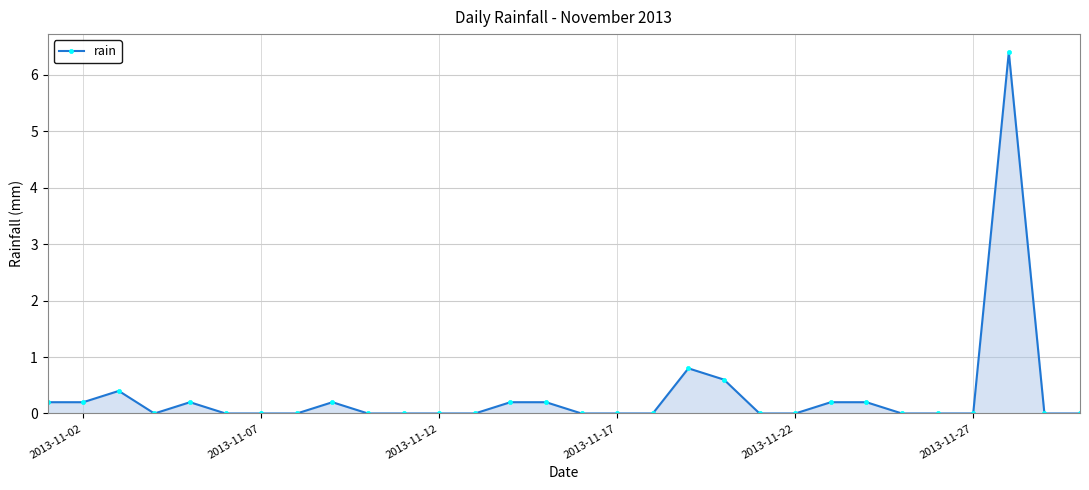

Count the number of categories in the chart.

30